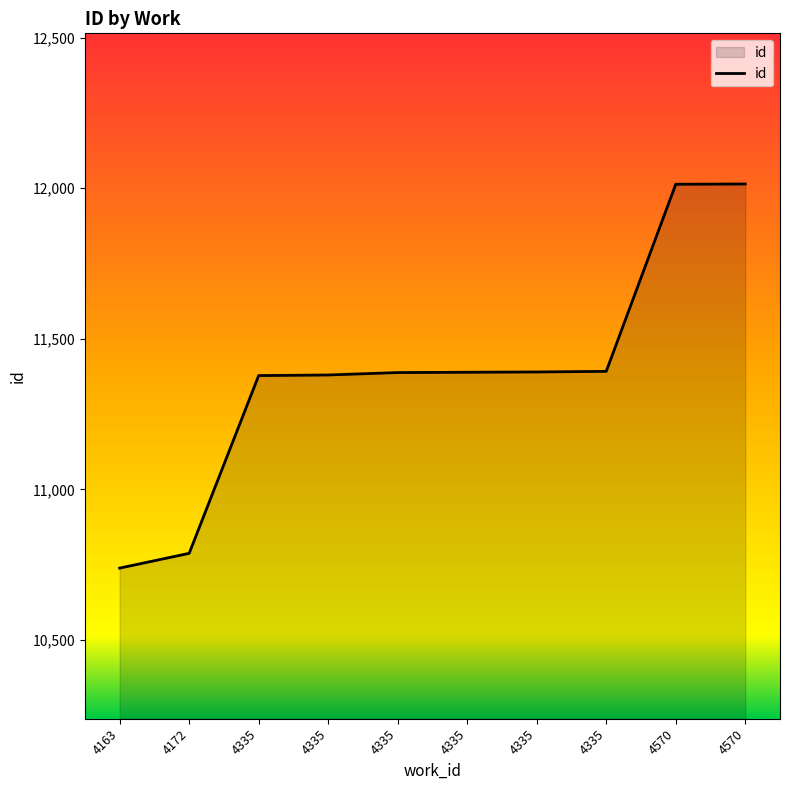

The chart shows a value of 7160 at 4163. True or false?

False